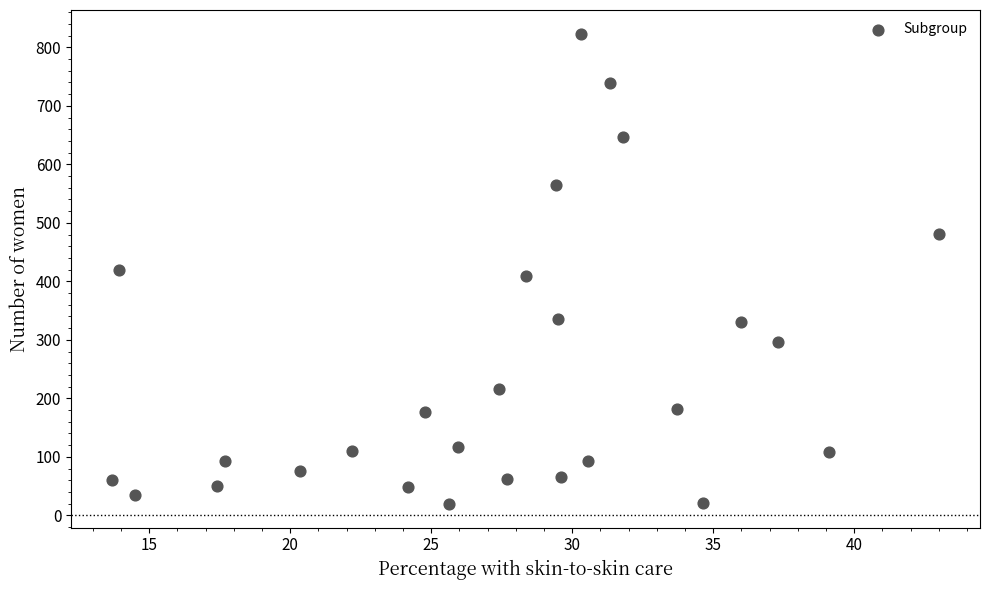

What is the range of X values (max minus min)?

29.3